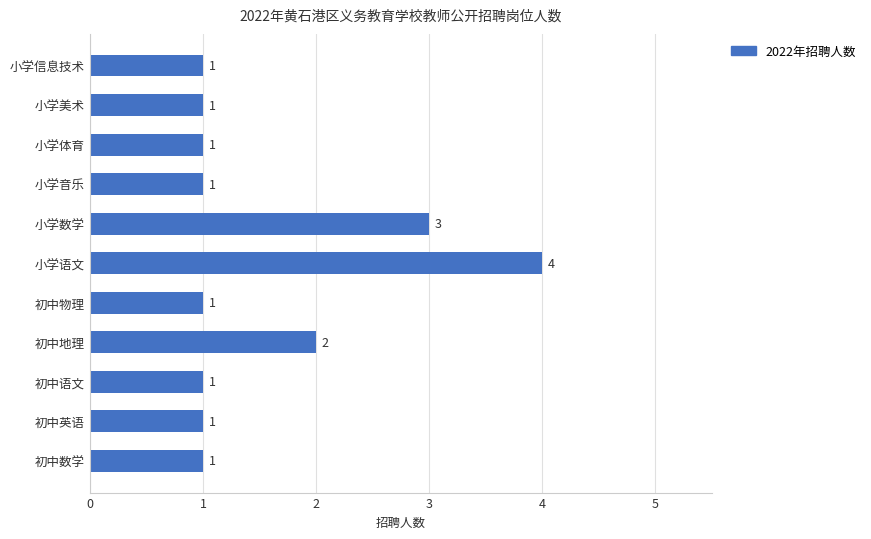

Reading top to bottom, extract all data points from this chart.

1	1	1	1	3	4	1	2	1	1	1